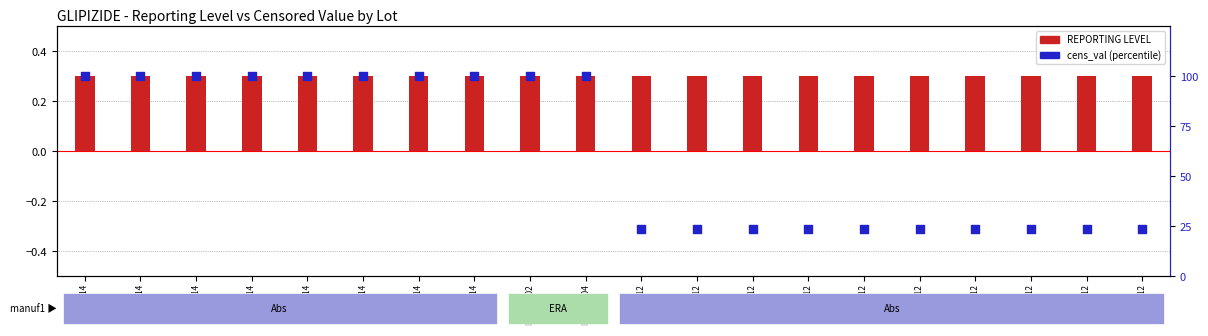

Which series contains the highest Y value?

cens_val